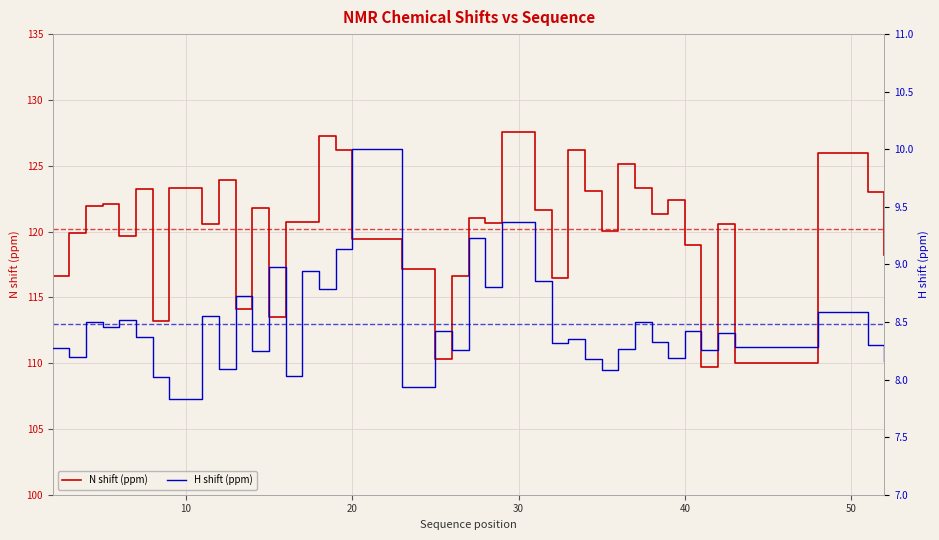

At which category does H shift (ppm) reach its first local valley?

10